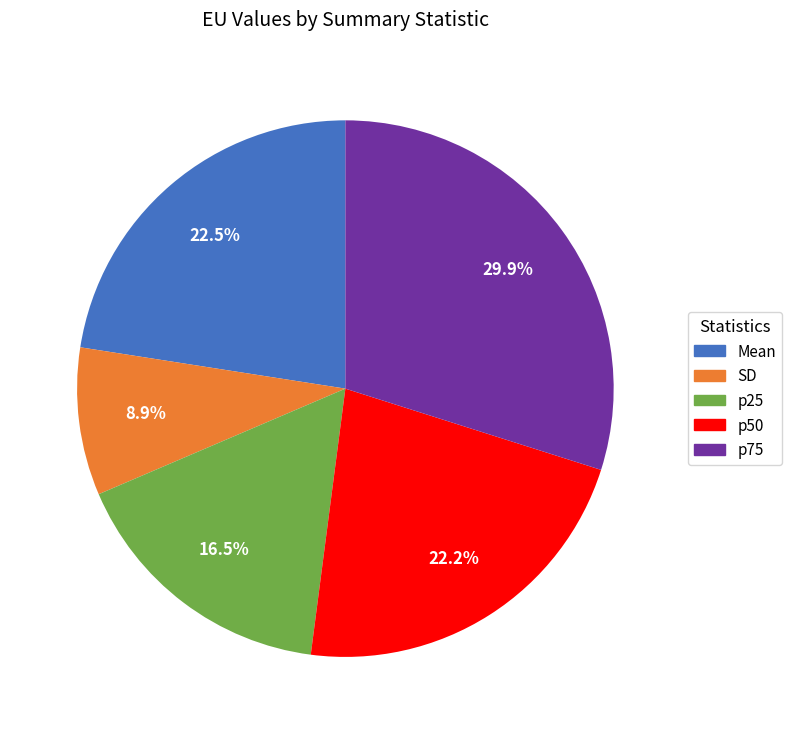

Is the sum of p25 and p50 greater than half?

No